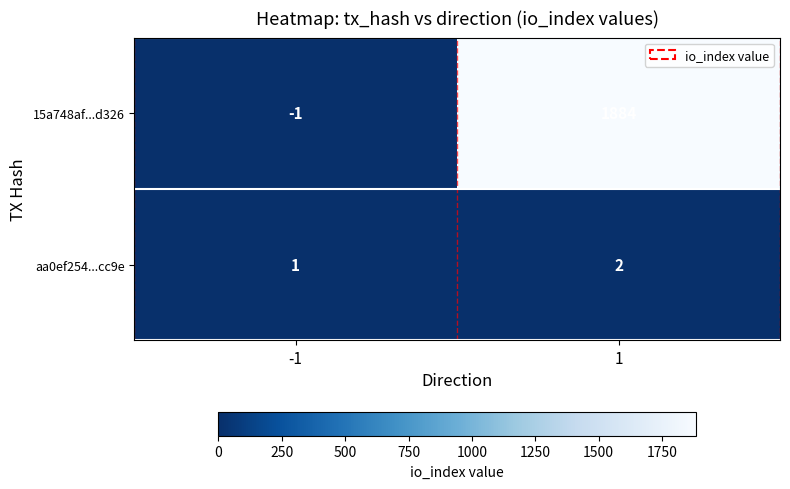

Count the number of data series in this chart.

2